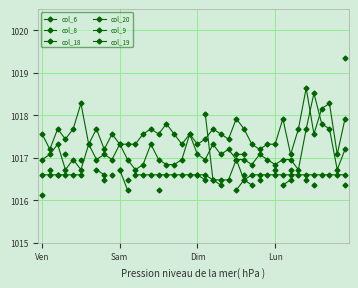

True or false: col_19 and col_6 cross at least once.

False